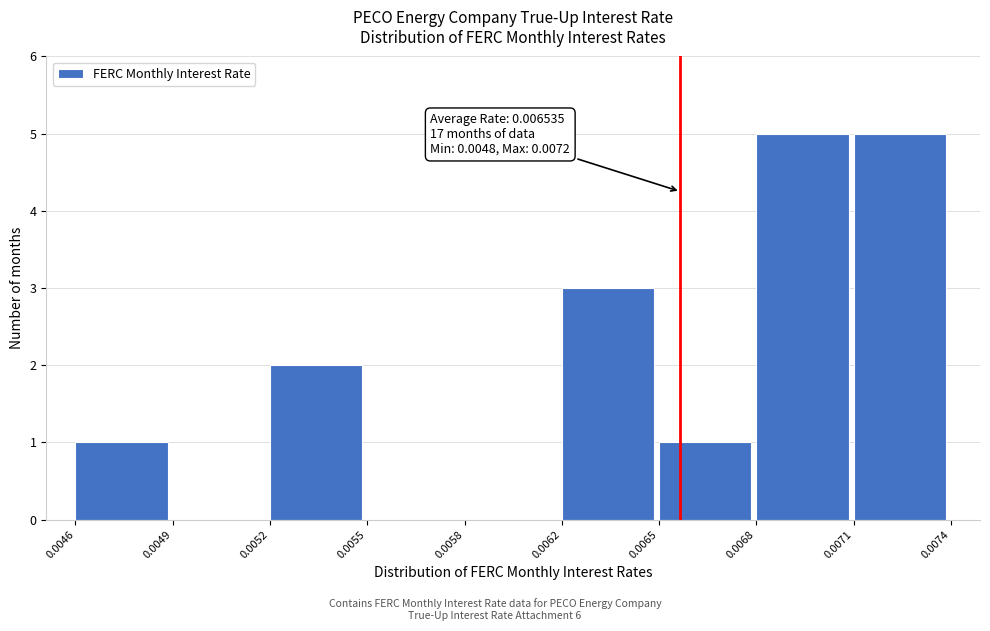

Reading left to right, transcribe all the data shown in this chart.

0.0046=1	0.0049=0	0.0052=2	0.0055=0	0.0058=0	0.0062=3	0.0065=1	0.0068=5	0.0071=5